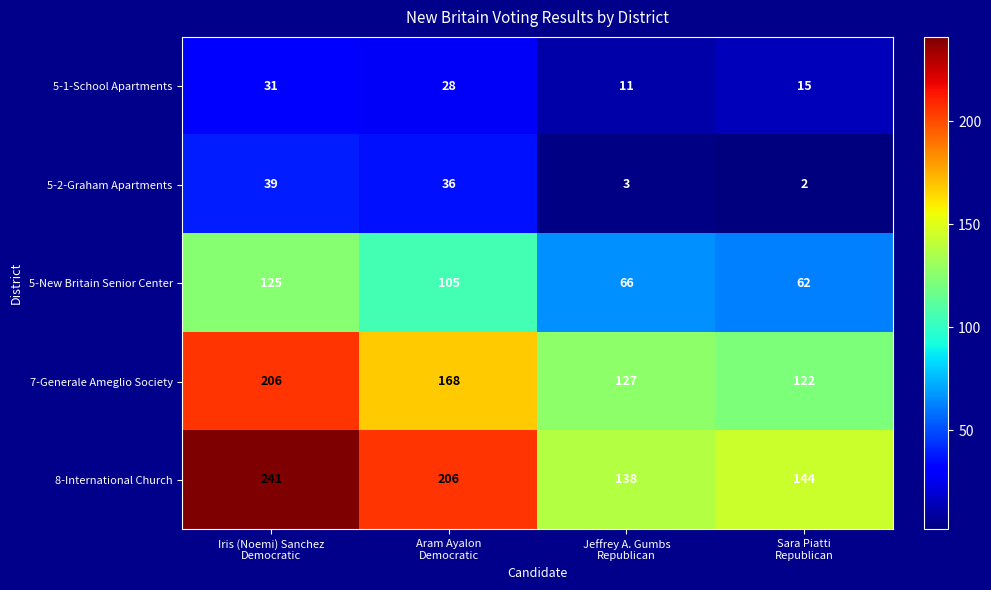

What is the maximum value for 5-2-Graham Apartments?

39